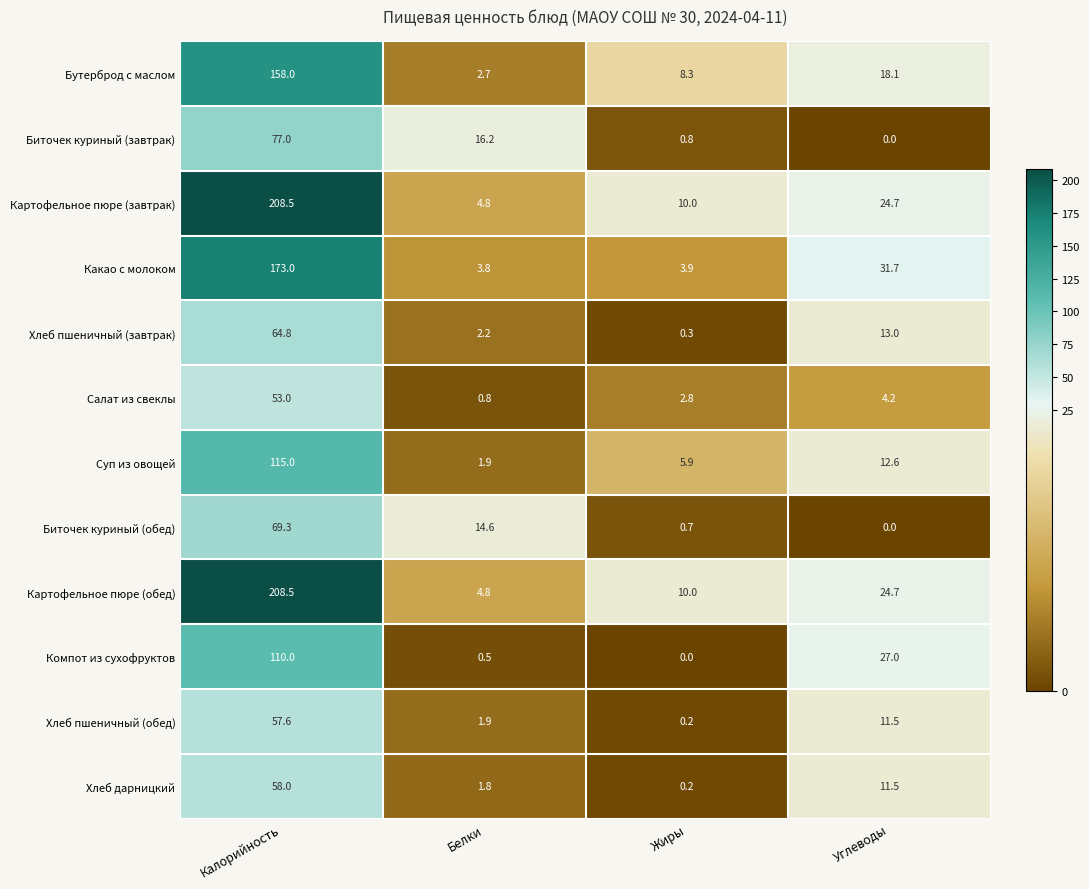

Where is Хлеб пшеничный (завтрак) nearest to the value 32?

Углеводы